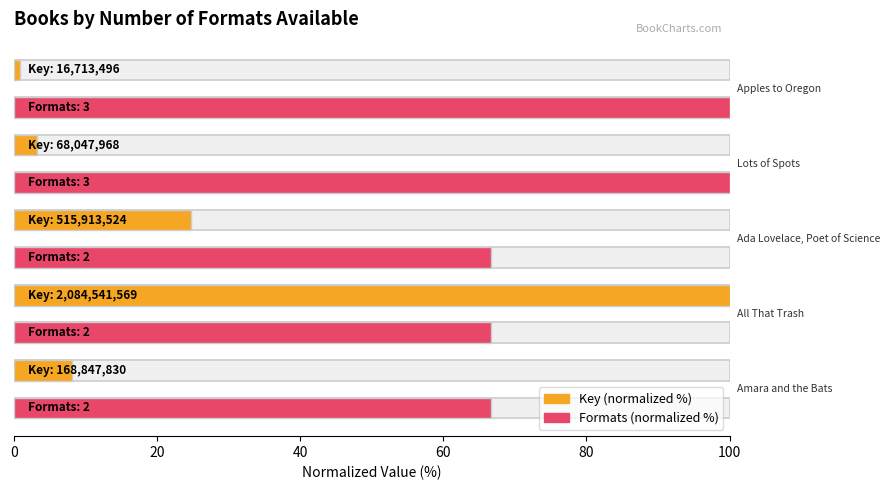

Which series has the largest range (max minus min)?

Key (normalized %)